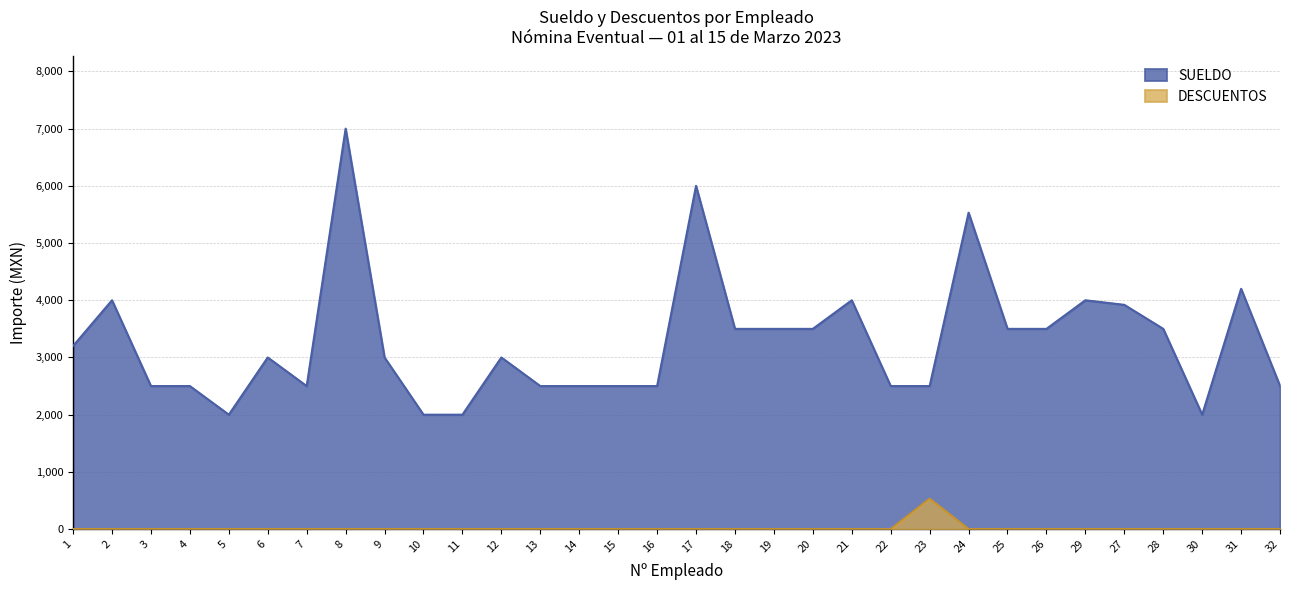

Is it true that SUELDO equals 4261 at 8?

False